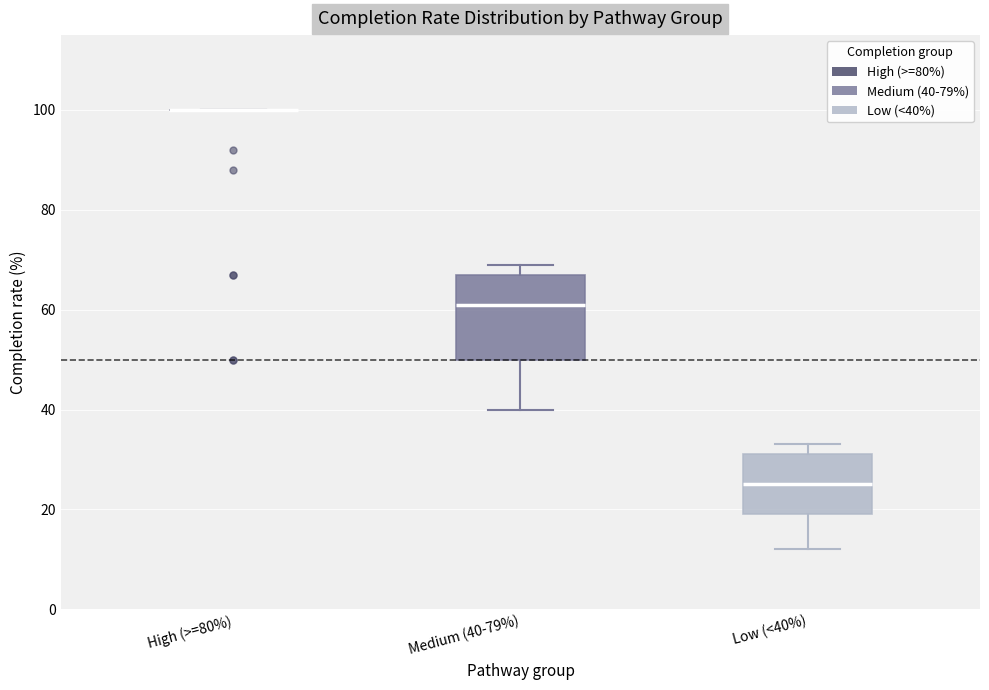

Where does the lower whisker of the box for Medium (40-79%) end on the y-axis? The values are not printed on the chart, so give them approximately, as read against the axis.

40